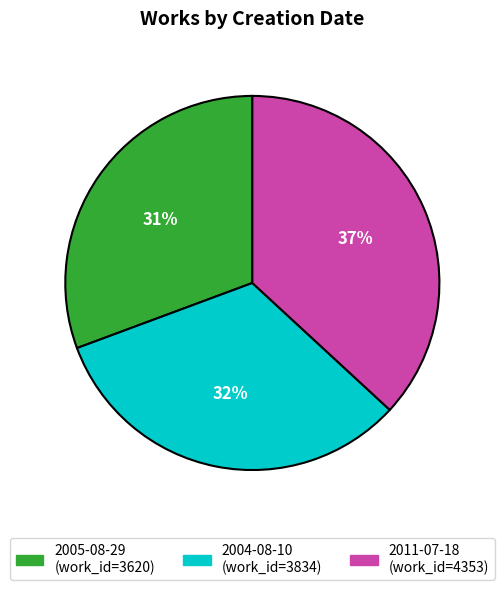

Is it true that 2011-07-18 is 37% of the pie?

True